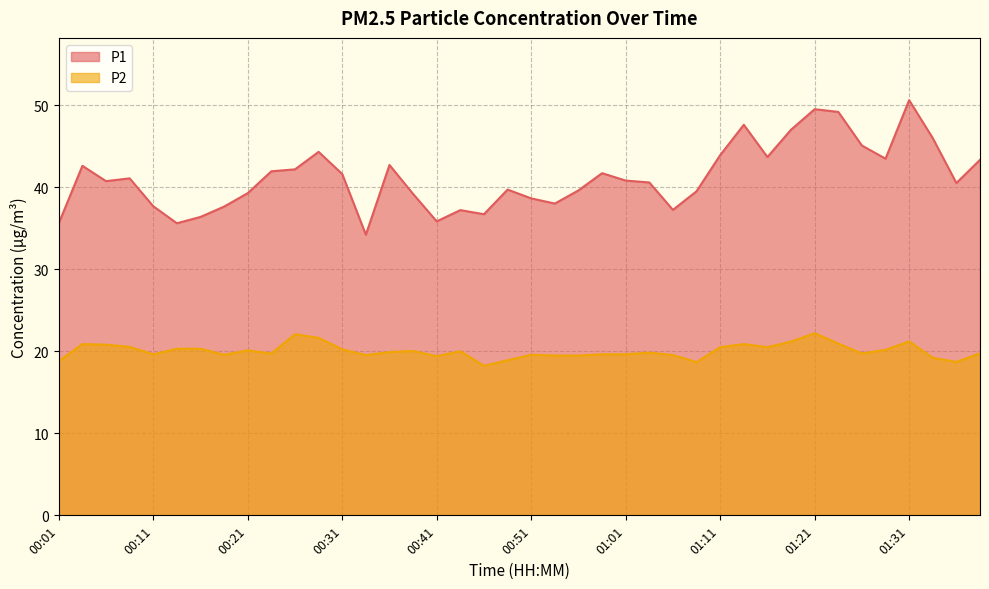

Is it true that P1 equals 64.1 at 01:28?

False